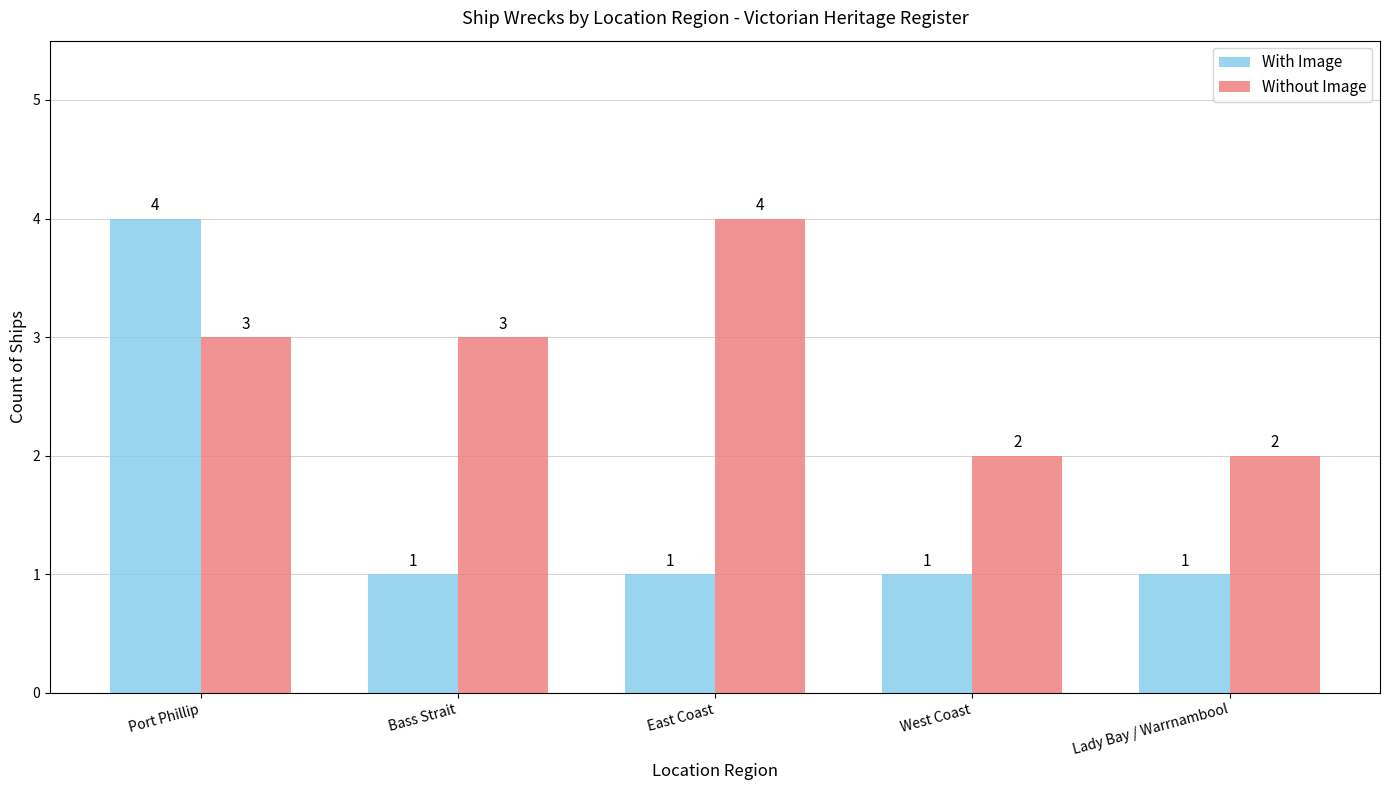

What is the greatest value displayed?

4